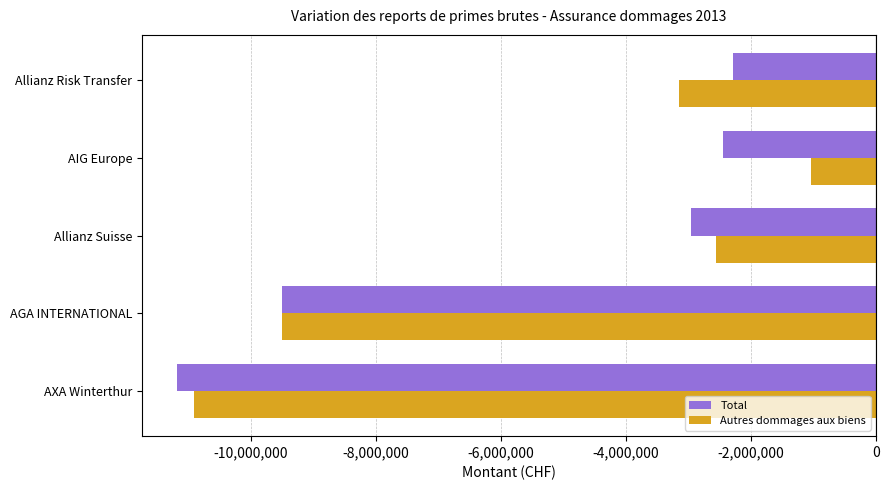

Between AXA Winterthur and AGA INTERNATIONAL, which series saw the biggest shift?

Total